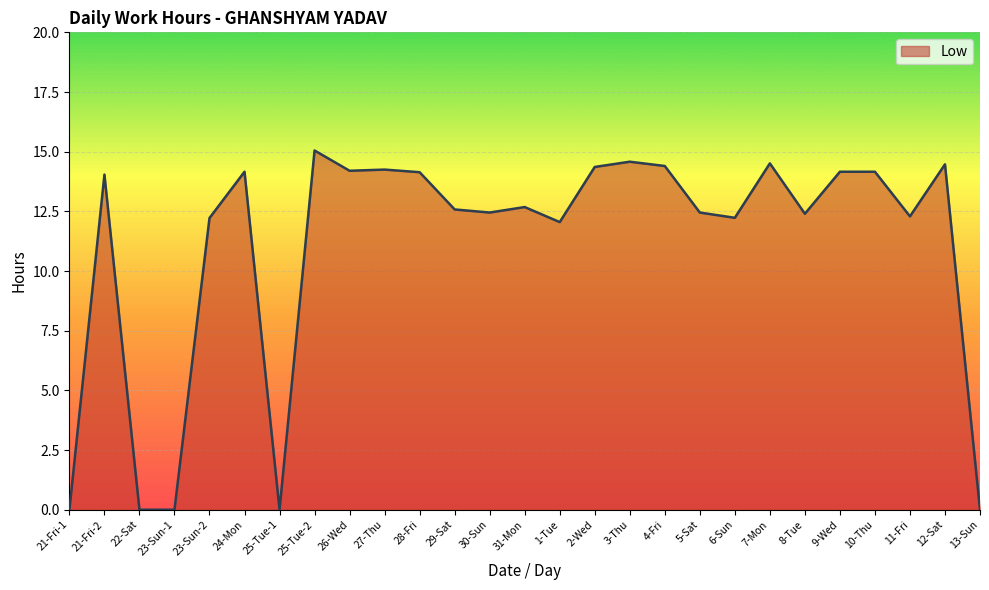

What is the difference between the second highest and minimum values?

14.6